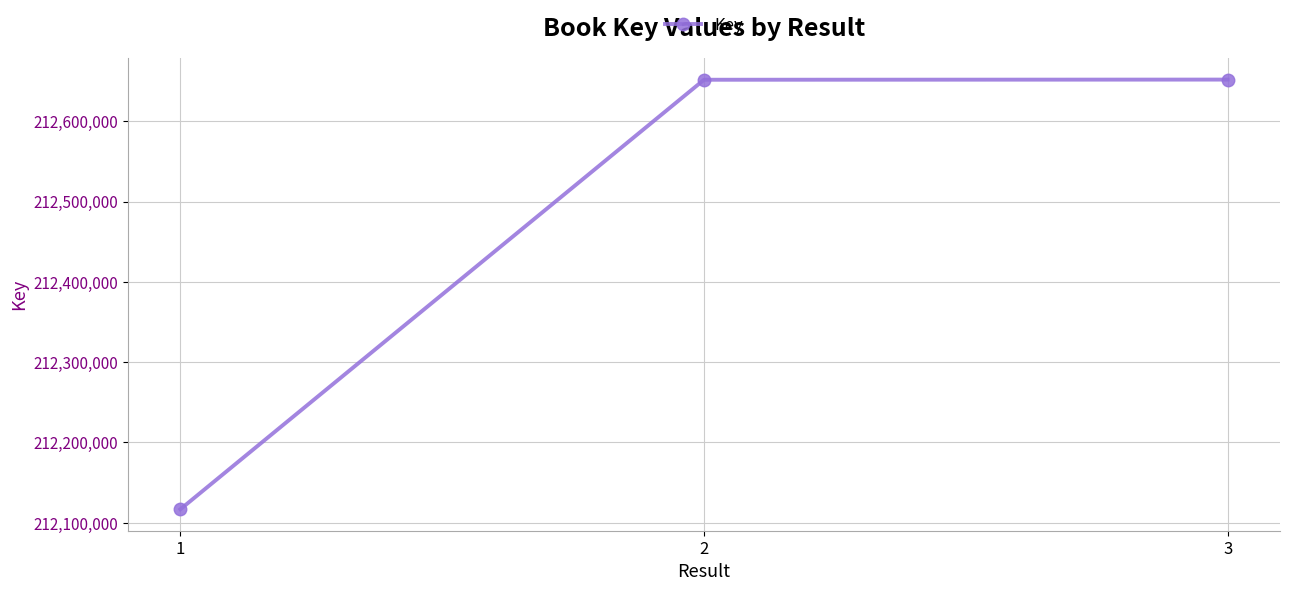

Is this an area chart (filled region under the line)?

No